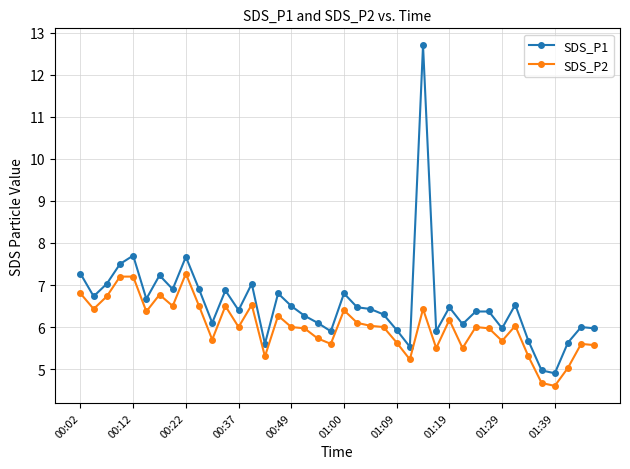

True or false: SDS_P2 and SDS_P1 intersect in this chart.

False